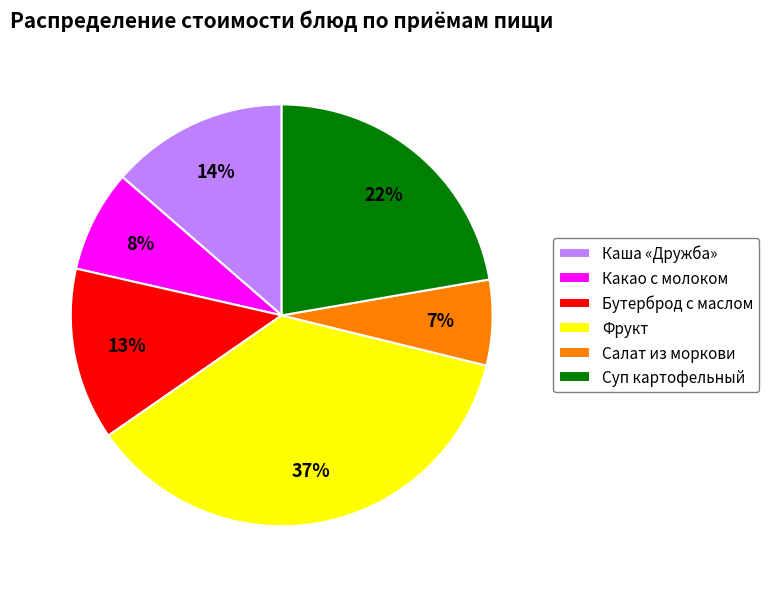

Approximately how many times larger is the value at Какао с молоком compared to Бутерброд с маслом?

0.6